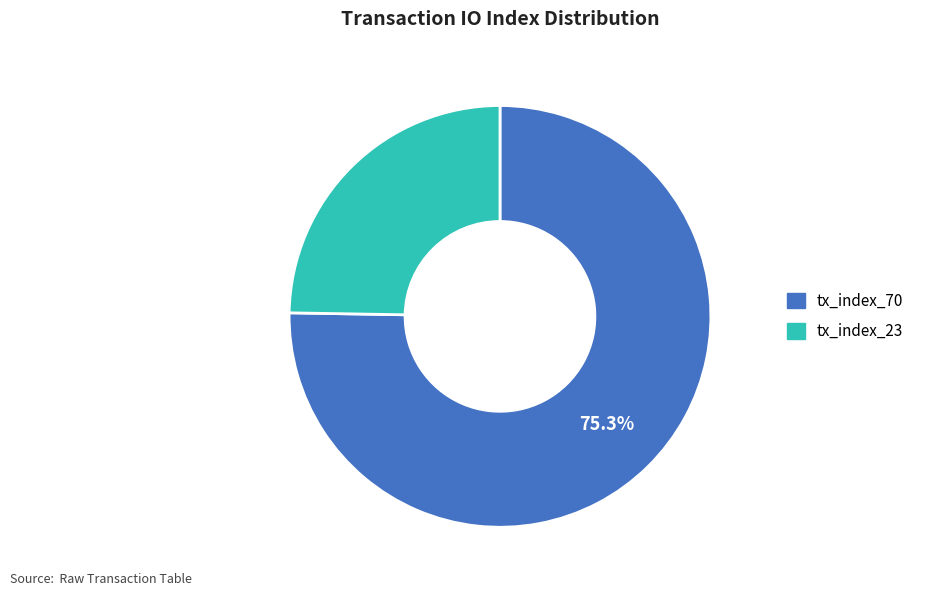

Which category has the smallest portion of the pie?

tx_index_23